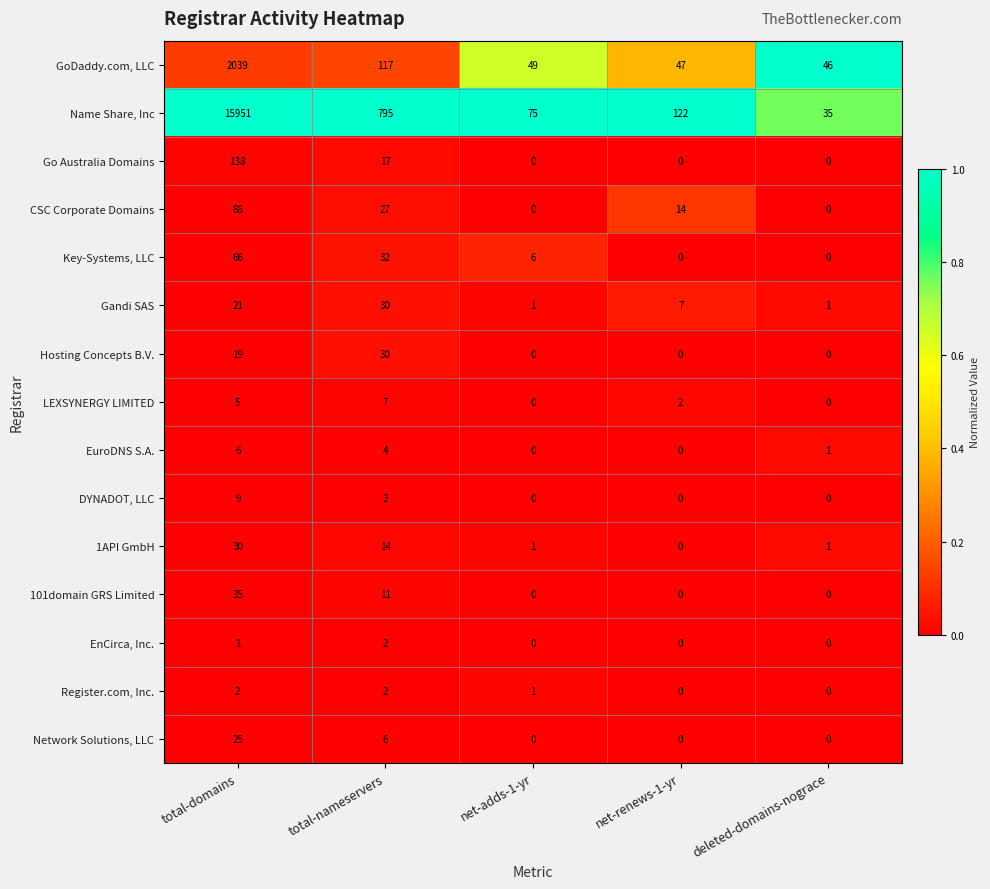

Count the 101domain GRS Limited values in the range 0 to 11.

4